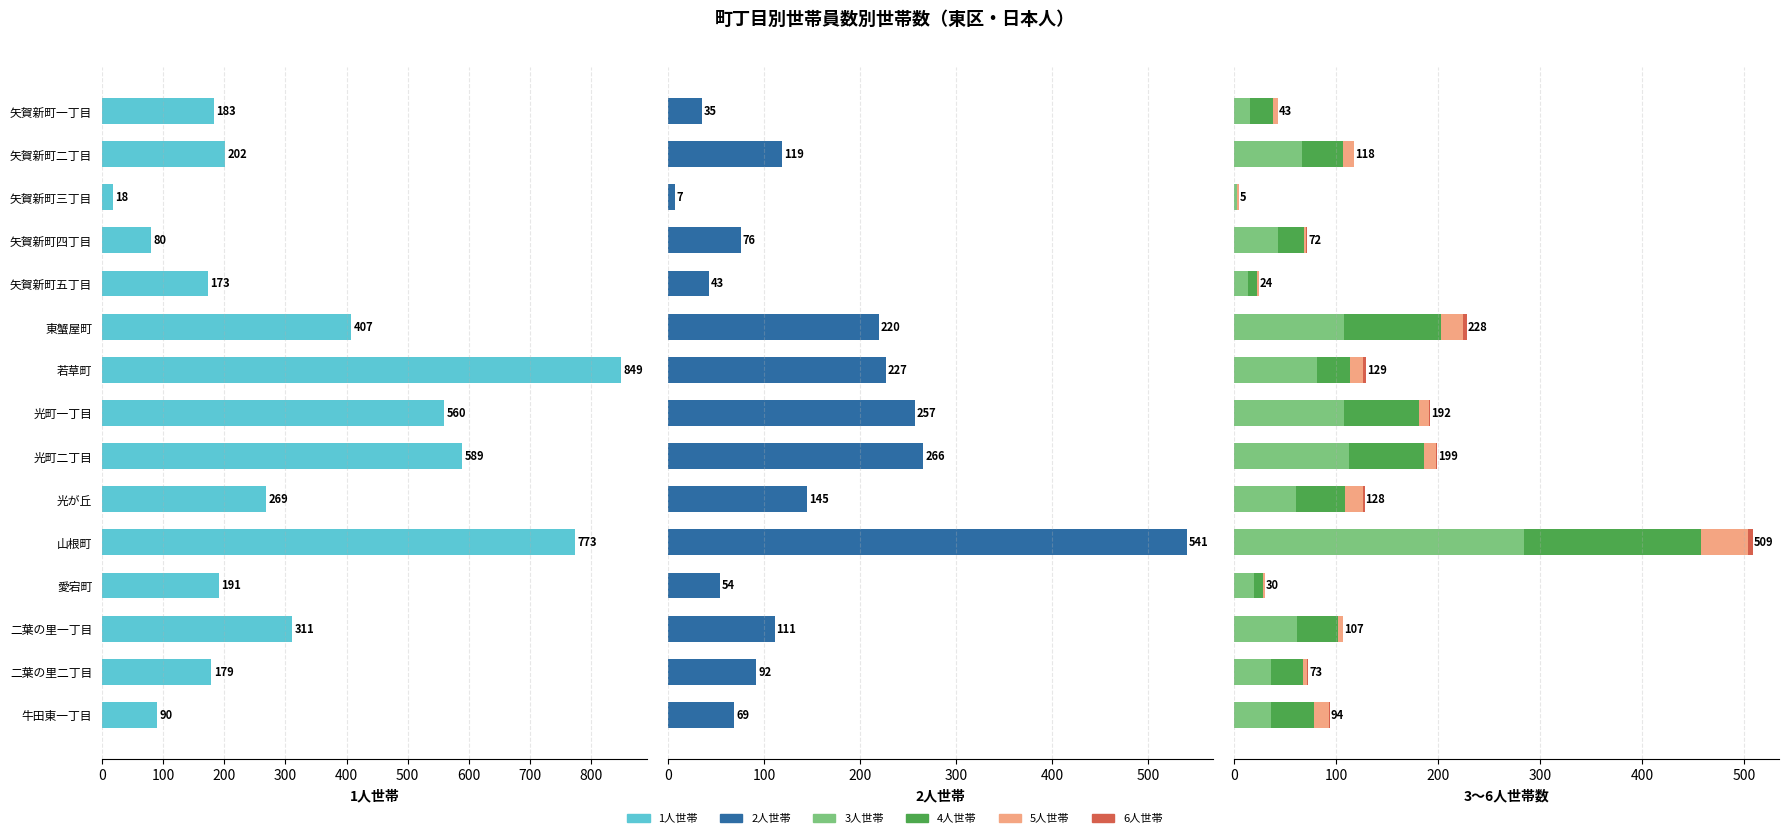

How many groups of bars are there?

15